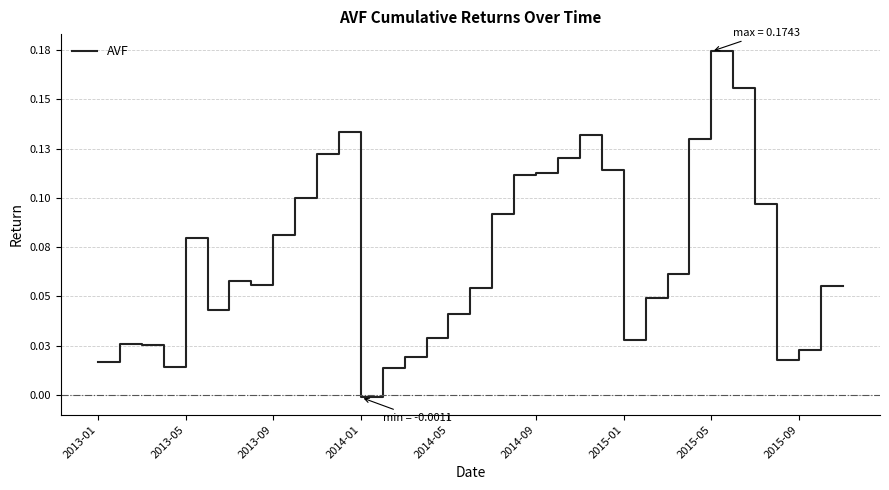

What is the sum of all values?

2.4